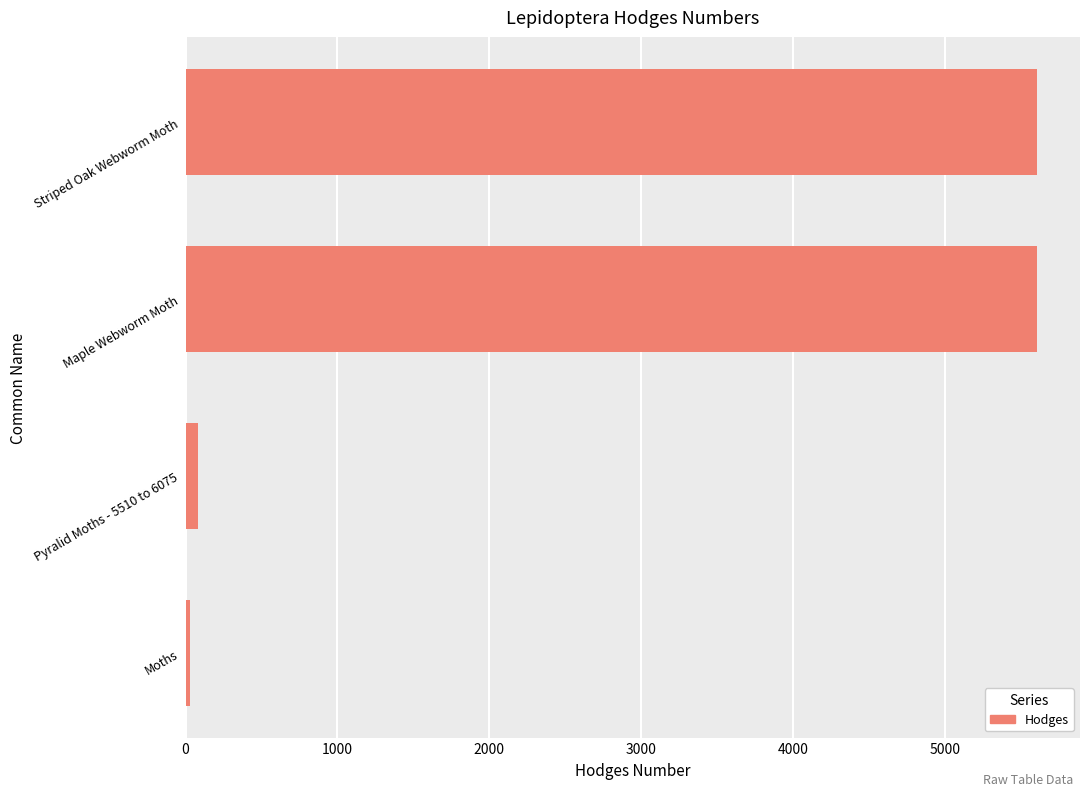

What is the average value?

2830.8